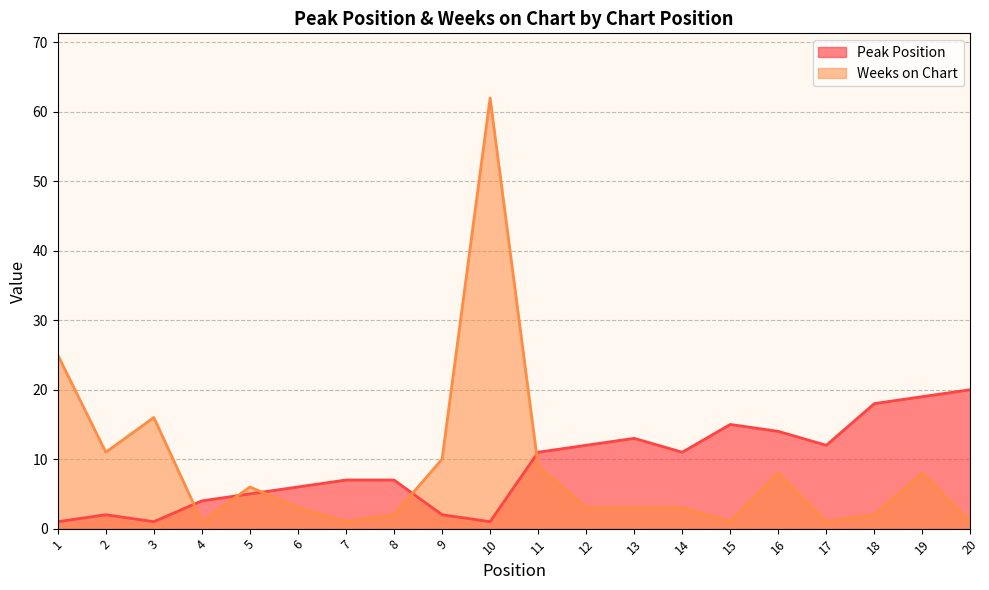

Rank the series by their average value, from highest to lowest.

Peak Position, Weeks on Chart